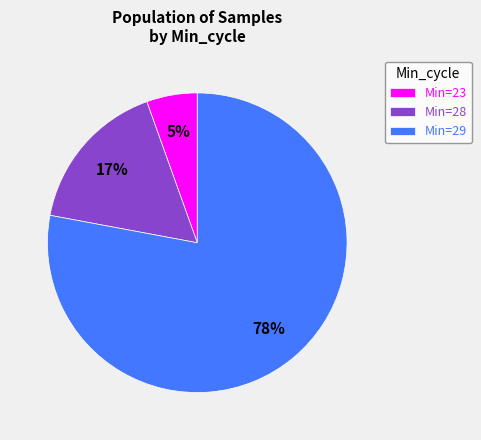

Which has a higher value, Min=29 or Min=28?

Min=29